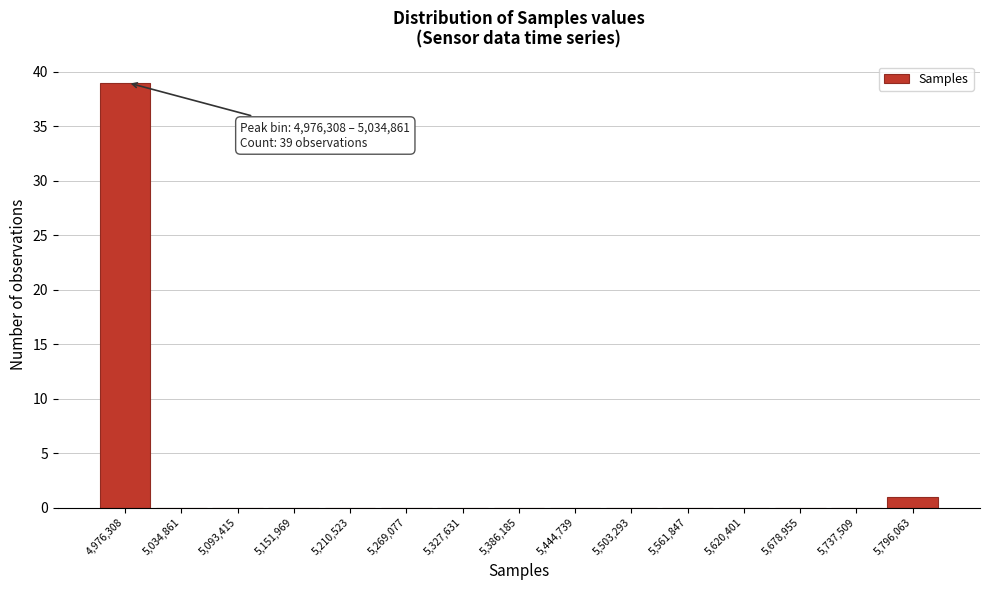

Reading left to right, list all the values displayed in this chart.

4,976,308=39	5,034,861=0	5,093,415=0	5,151,969=0	5,210,523=0	5,269,077=0	5,327,631=0	5,386,185=0	5,444,739=0	5,503,293=0	5,561,847=0	5,620,401=0	5,678,955=0	5,737,509=0	5,796,063=1